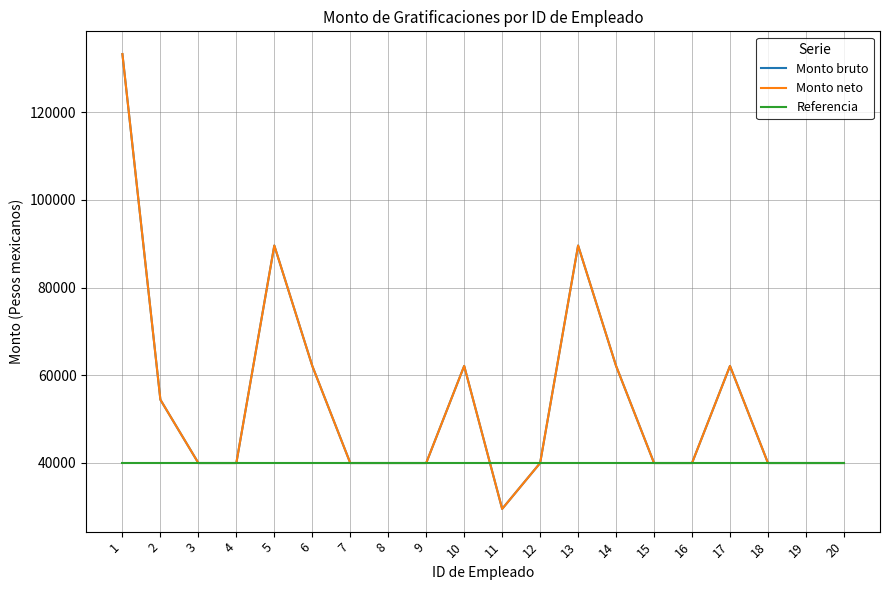

What is the value of the Referencia point at the 19th from the left?

39940.0